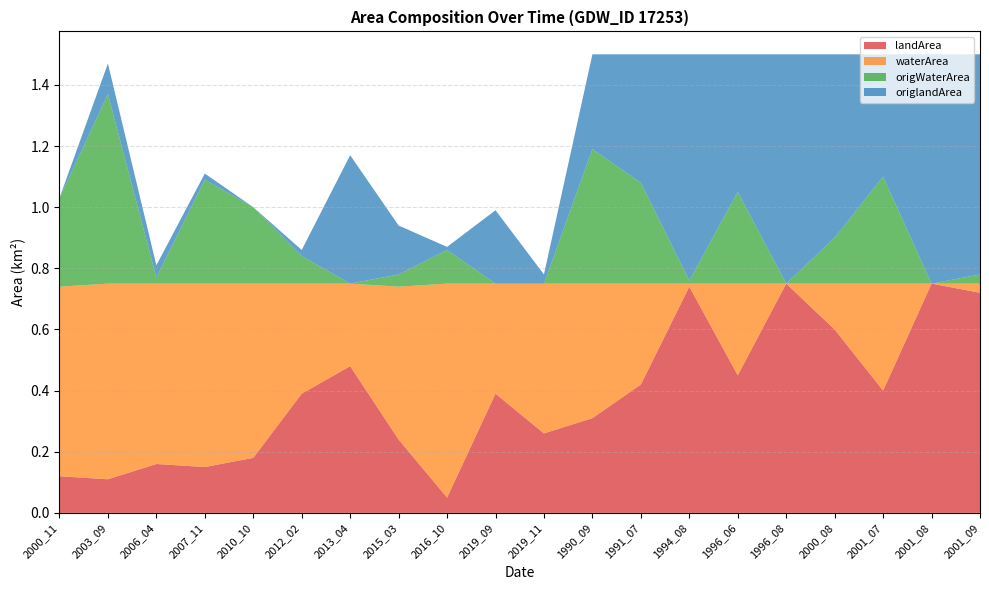

Reading right to left, transcribe all the data shown in this chart.

landArea: 2001_09=0.7	2001_08=0.8	2001_07=0.4	2000_08=0.6	1996_08=0.8	1996_06=0.5	1994_08=0.7	1991_07=0.4	1990_09=0.3	2019_11=0.3	2019_09=0.4	2016_10=0.1	2015_03=0.2	2013_04=0.5	2012_02=0.4	2010_10=0.2	2007_11=0.1	2006_04=0.2	2003_09=0.1	2000_11=0.1
waterArea: 2001_09=0.0	2001_08=0.0	2001_07=0.3	2000_08=0.1	1996_08=0.0	1996_06=0.3	1994_08=0.0	1991_07=0.3	1990_09=0.4	2019_11=0.5	2019_09=0.4	2016_10=0.7	2015_03=0.5	2013_04=0.3	2012_02=0.4	2010_10=0.6	2007_11=0.6	2006_04=0.6	2003_09=0.6	2000_11=0.6
origWaterArea: 2001_09=0.0	2001_08=0.0	2001_07=0.3	2000_08=0.1	1996_08=0.0	1996_06=0.3	1994_08=0.0	1991_07=0.3	1990_09=0.4	2019_11=0.0	2019_09=0.0	2016_10=0.1	2015_03=0.0	2013_04=0.0	2012_02=0.1	2010_10=0.2	2007_11=0.3	2006_04=0.0	2003_09=0.6	2000_11=0.3
origlandArea: 2001_09=0.7	2001_08=0.8	2001_07=0.4	2000_08=0.6	1996_08=0.8	1996_06=0.5	1994_08=0.7	1991_07=0.4	1990_09=0.3	2019_11=0.0	2019_09=0.2	2016_10=0.0	2015_03=0.2	2013_04=0.4	2012_02=0.0	2010_10=0.0	2007_11=0.0	2006_04=0.0	2003_09=0.1	2000_11=0.0